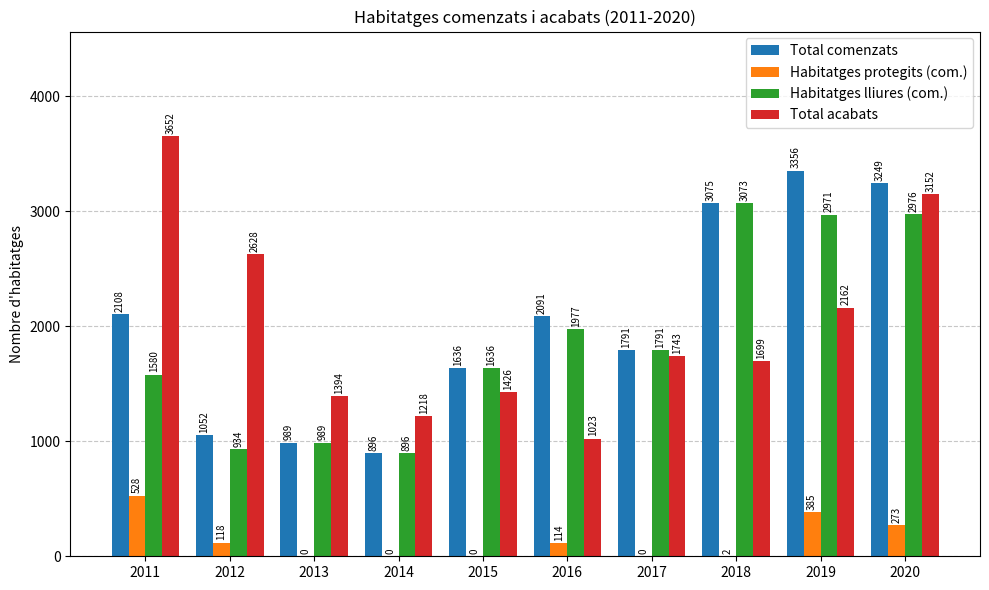

Which series changed the most between 2011 and 2018?

Total acabats